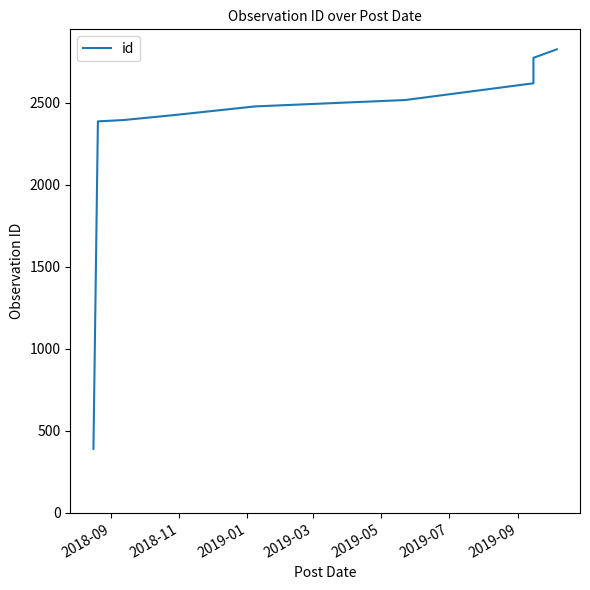

What is the difference between the maximum and minimum values?

2434